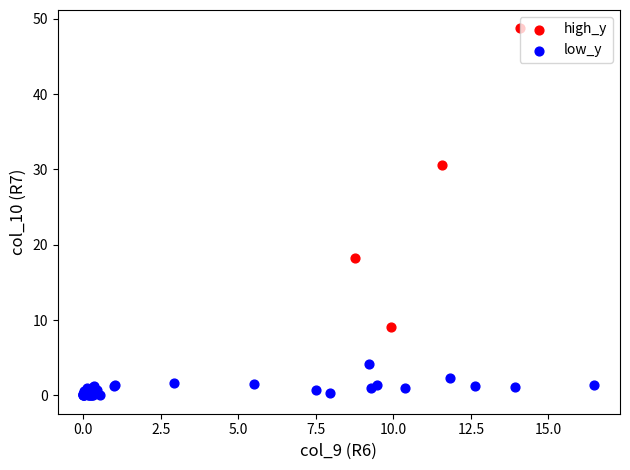

Which series has the widest spread of Y values?

high_y